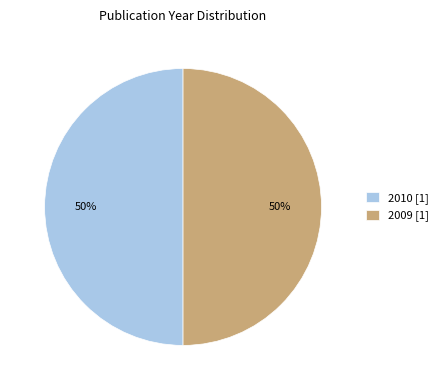

Is the sum of 2010 [1] and 2009 [1] greater than half?

Yes